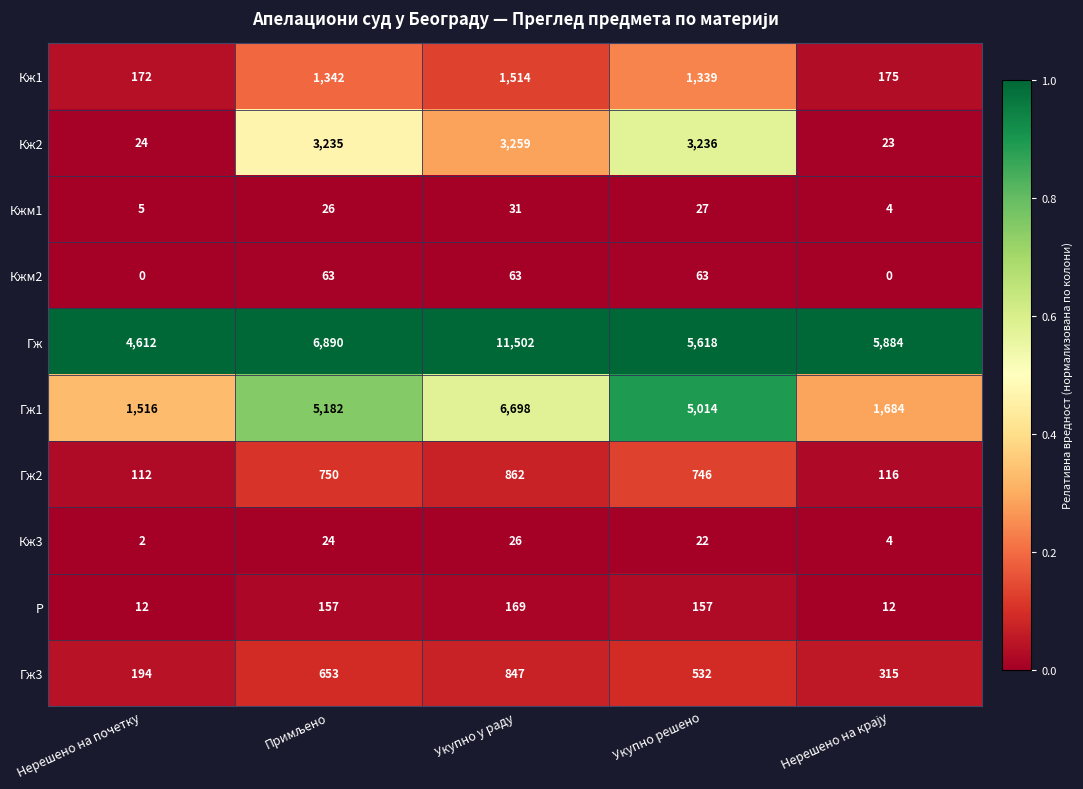

The value of Р at Укупно у раду is 169. True or false?

True